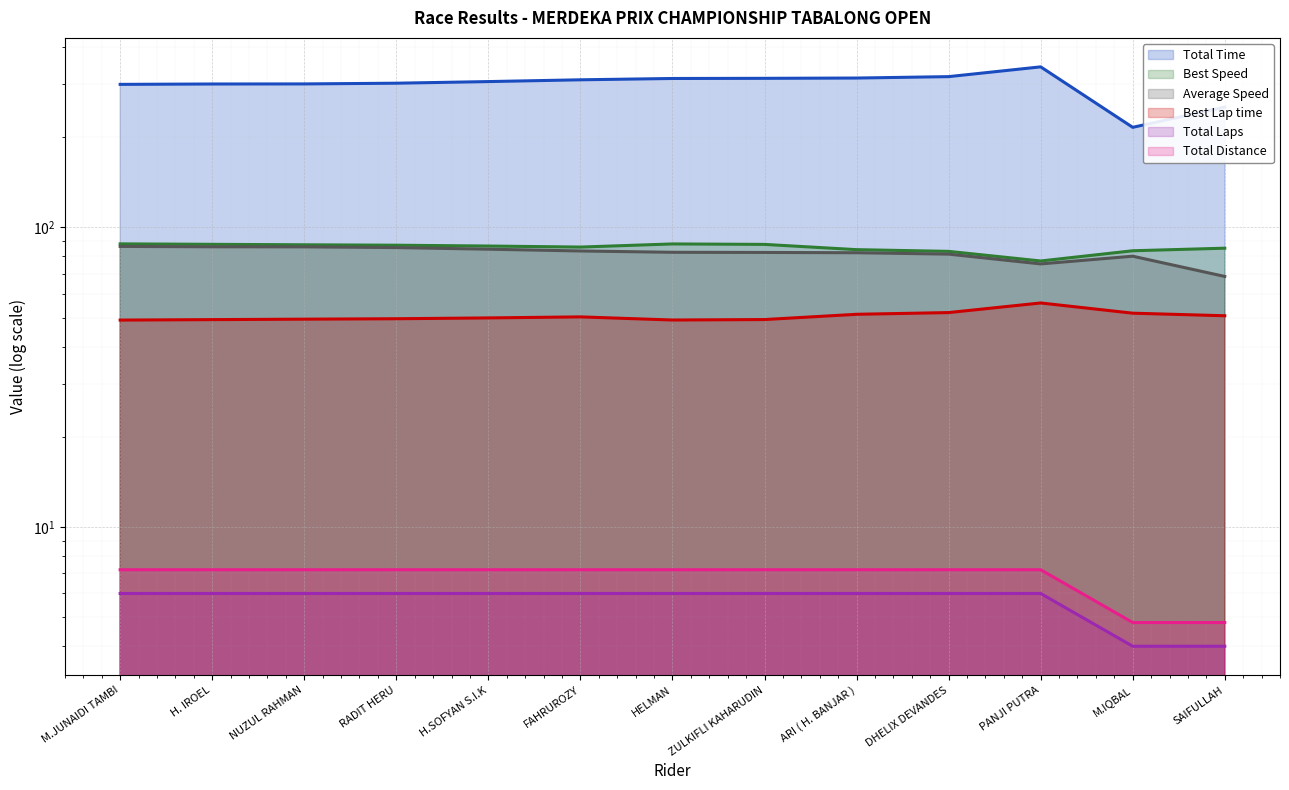

Reading right to left, extract all data points from this chart.

Total Time: SAIFULLAH=252.0	M.IQBAL=215.7	PANJI PUTRA=343.3	DHELIX DEVANDES=318.4	ARI ( H. BANJAR )=315.0	ZULKIFLI KAHARUDIN=314.3	HELMAN=313.9	FAHRUROZY=310.8	H.SOFYAN S.I.K=306.5	RADIT HERU=302.7	NUZUL RAHMAN=301.1	H. IROEL=300.9	M.JUNAIDI TAMBI=300.1
Best Lap time: SAIFULLAH=50.7	M.IQBAL=51.7	PANJI PUTRA=55.9	DHELIX DEVANDES=52.0	ARI ( H. BANJAR )=51.3	ZULKIFLI KAHARUDIN=49.2	HELMAN=49.1	FAHRUROZY=50.3	H.SOFYAN S.I.K=49.9	RADIT HERU=49.6	NUZUL RAHMAN=49.4	H. IROEL=49.2	M.JUNAIDI TAMBI=49.0
Best Speed: SAIFULLAH=85.2	M.IQBAL=83.5	PANJI PUTRA=77.2	DHELIX DEVANDES=83.2	ARI ( H. BANJAR )=84.3	ZULKIFLI KAHARUDIN=87.7	HELMAN=88.0	FAHRUROZY=86.0	H.SOFYAN S.I.K=86.6	RADIT HERU=87.2	NUZUL RAHMAN=87.5	H. IROEL=87.8	M.JUNAIDI TAMBI=88.1
Average Speed: SAIFULLAH=68.6	M.IQBAL=80.1	PANJI PUTRA=75.5	DHELIX DEVANDES=81.4	ARI ( H. BANJAR )=82.3	ZULKIFLI KAHARUDIN=82.5	HELMAN=82.6	FAHRUROZY=83.4	H.SOFYAN S.I.K=84.6	RADIT HERU=85.6	NUZUL RAHMAN=86.1	H. IROEL=86.1	M.JUNAIDI TAMBI=86.4
Total Laps: SAIFULLAH=4.0	M.IQBAL=4.0	PANJI PUTRA=6.0	DHELIX DEVANDES=6.0	ARI ( H. BANJAR )=6.0	ZULKIFLI KAHARUDIN=6.0	HELMAN=6.0	FAHRUROZY=6.0	H.SOFYAN S.I.K=6.0	RADIT HERU=6.0	NUZUL RAHMAN=6.0	H. IROEL=6.0	M.JUNAIDI TAMBI=6.0
Total Distance: SAIFULLAH=4.8	M.IQBAL=4.8	PANJI PUTRA=7.2	DHELIX DEVANDES=7.2	ARI ( H. BANJAR )=7.2	ZULKIFLI KAHARUDIN=7.2	HELMAN=7.2	FAHRUROZY=7.2	H.SOFYAN S.I.K=7.2	RADIT HERU=7.2	NUZUL RAHMAN=7.2	H. IROEL=7.2	M.JUNAIDI TAMBI=7.2